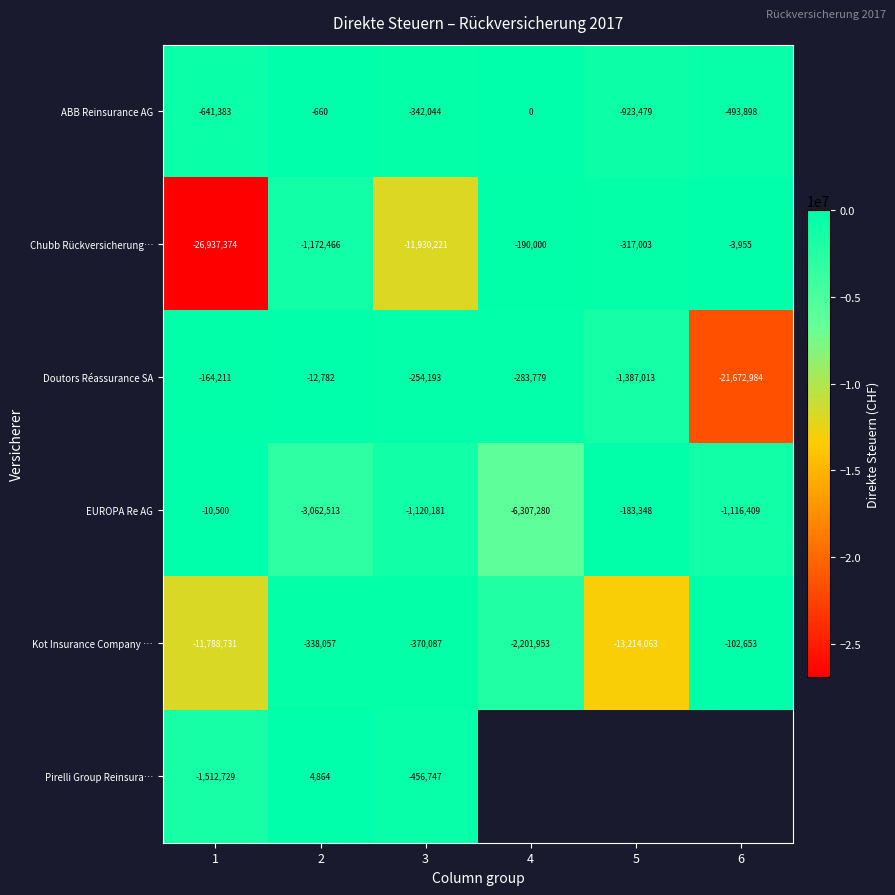

What is the sum of all Doutors Réassurance SA values?

-23774962